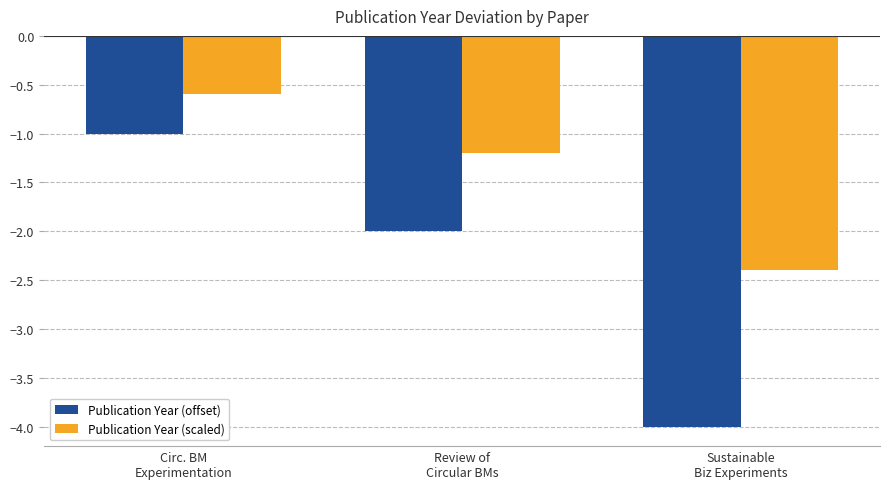

Which series has the largest range (max minus min)?

Publication Year (offset)